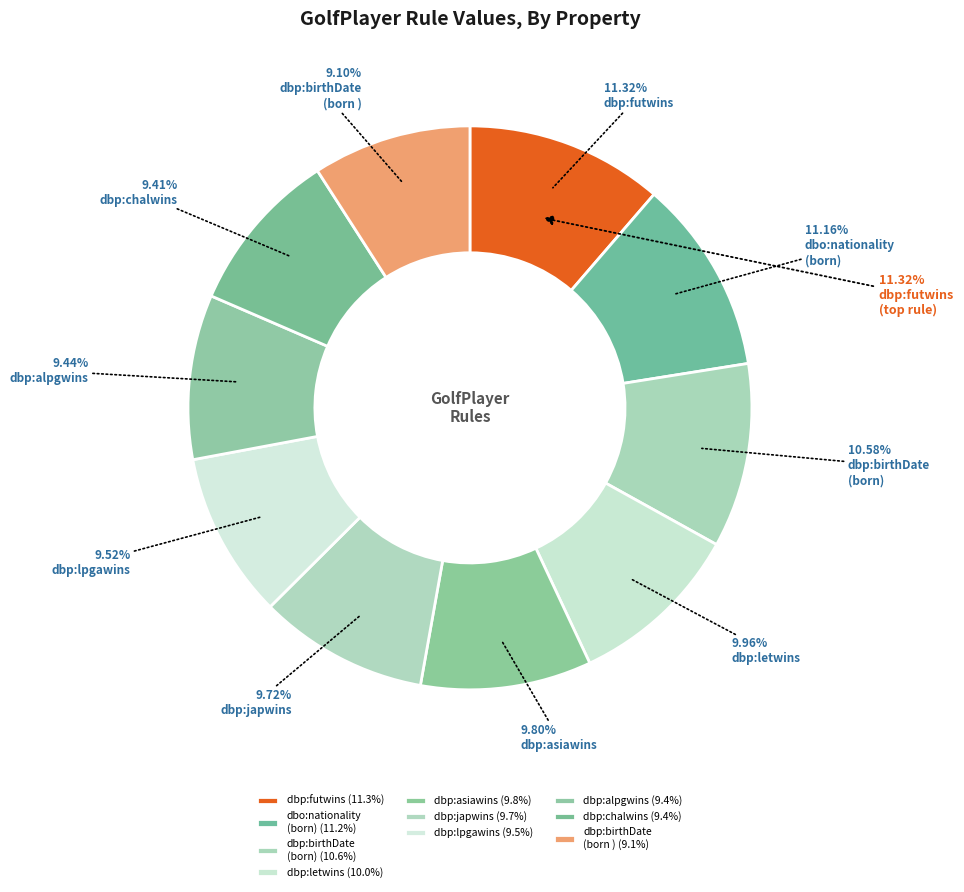

To the nearest percent, what percentage of the pie is dbp:birthDate (born )?

9%